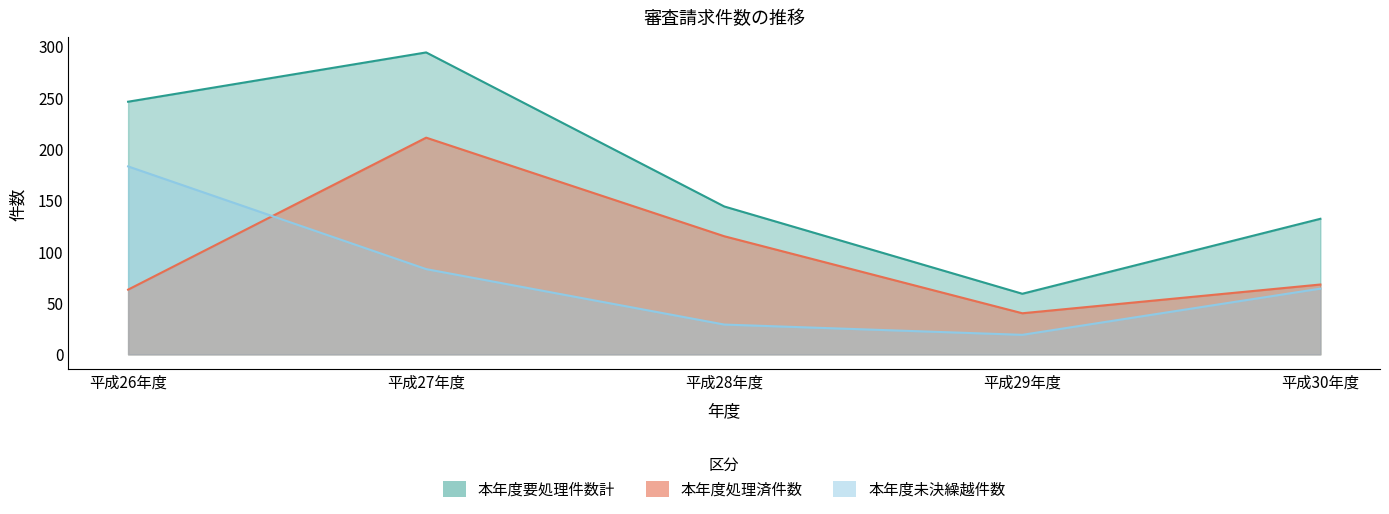

What is the highest value of the 本年度要処理件数計 series?

294